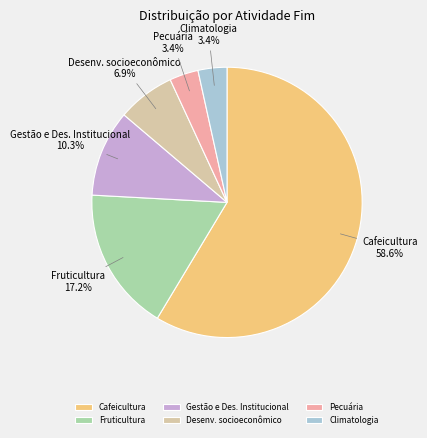

To the nearest percent, what portion does Fruticultura represent?

17%